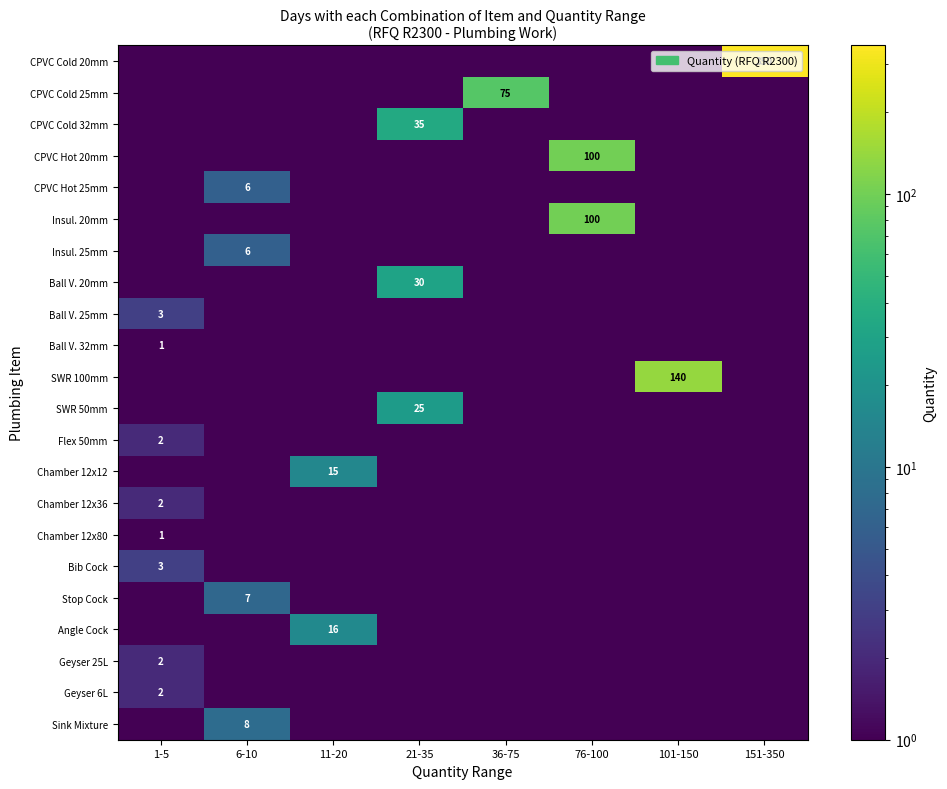

Which category has the highest value across all series?

151-350